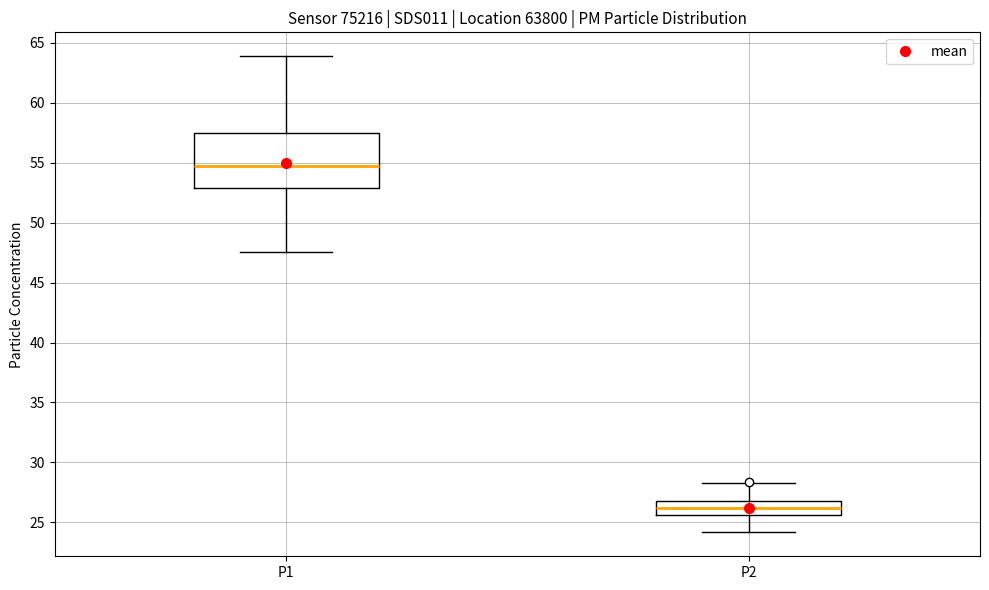

Which box has the lowest median line?

P2